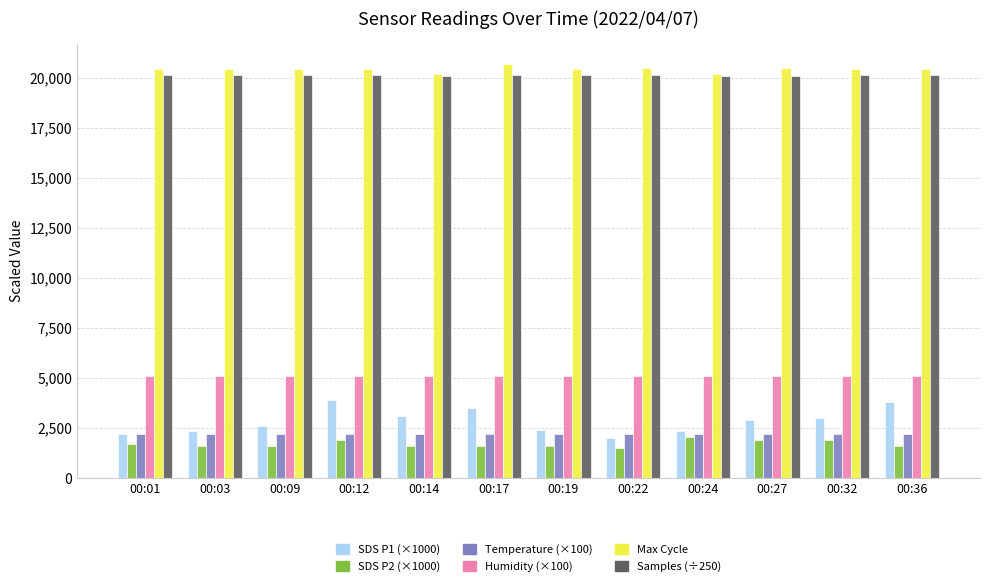

What is the total value across all series at 00:01?

51740.1